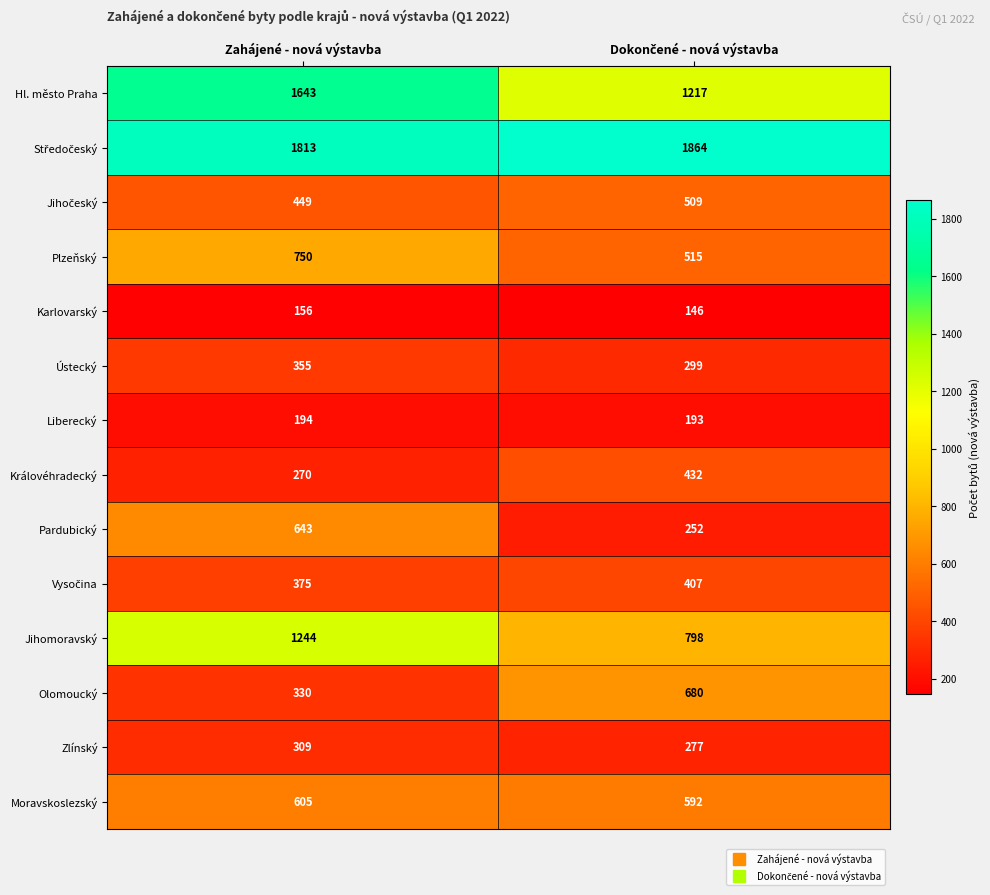

What is the total value across all series at Zahájené - nová výstavba?

9136